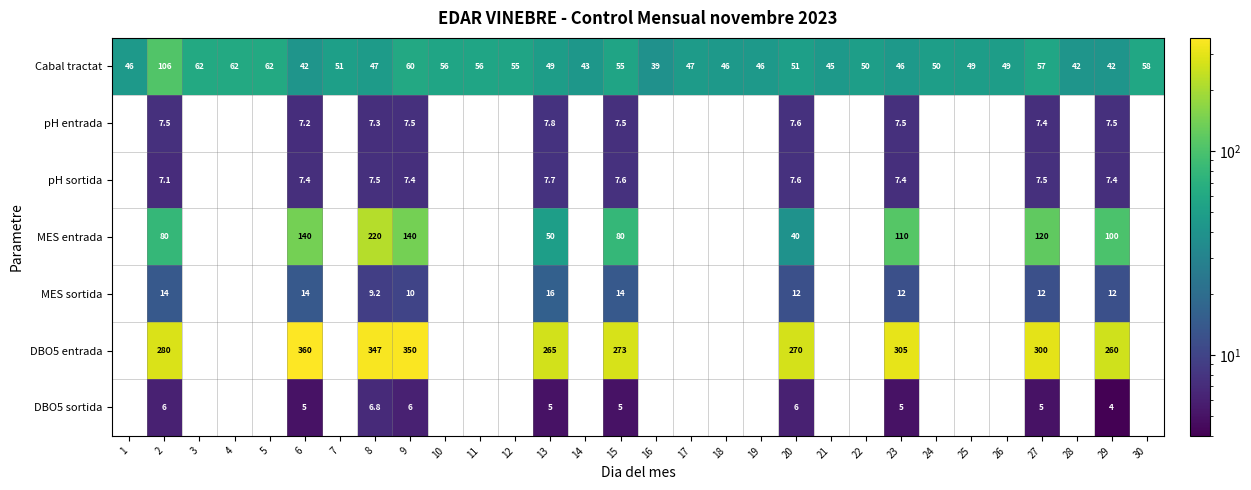

What is the difference between the highest and lowest values at 9?

344.0